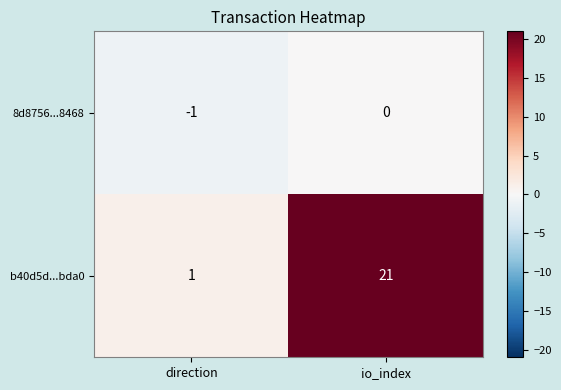

What is the greatest value displayed?

21